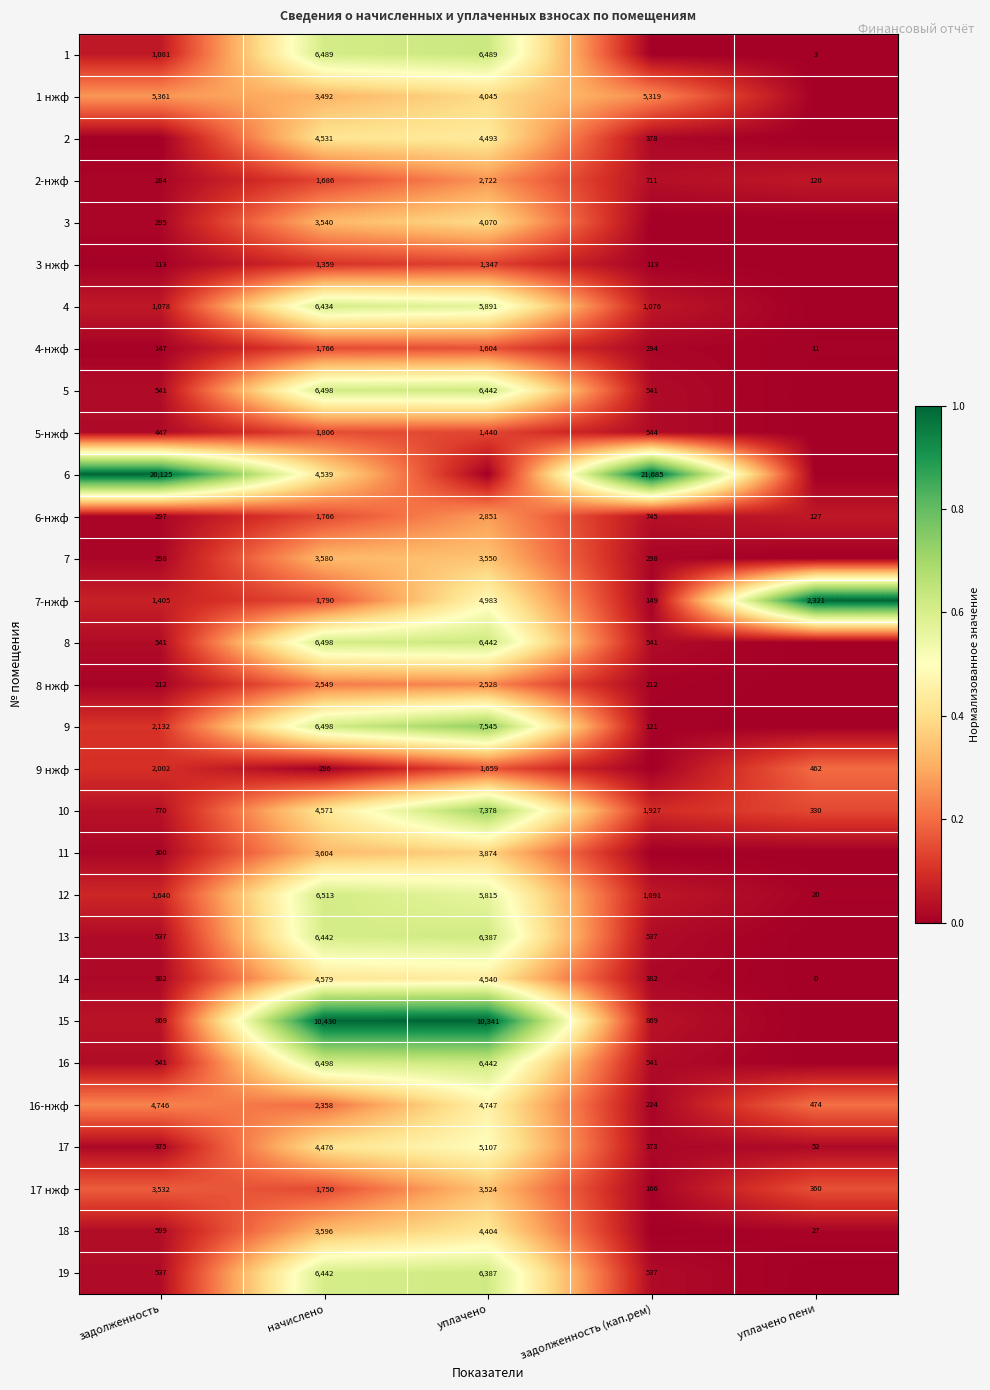

What is the difference between the highest and lowest values at начислено?

10134